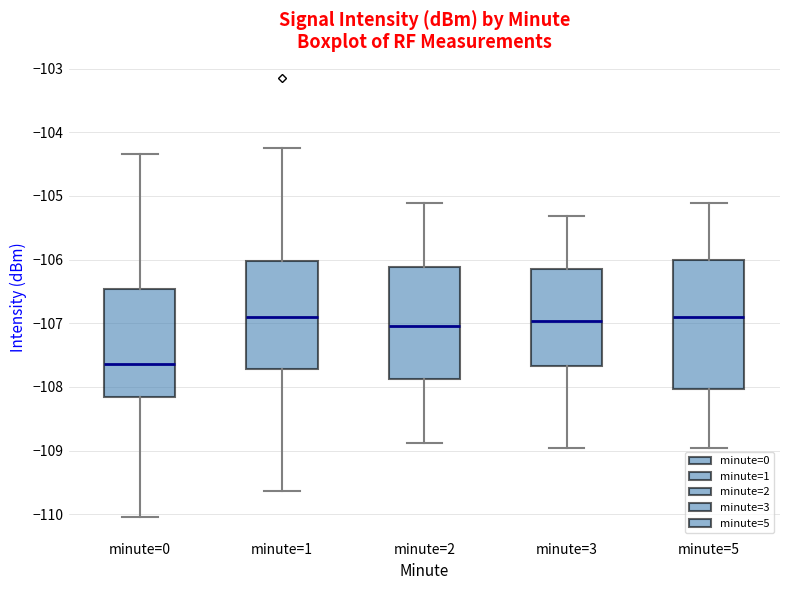

Reading left to right, transcribe this box plot: for each box, give where its median line is, the range the box spans, and where its two whiskers end, as read against the y-axis. The values are not printed on the chart, so give them approximately, as read against the axis.

minute=0: median -107.6, box -108.2 to -106.5, whiskers -110.0 to -104.3
minute=1: median -106.9, box -107.7 to -106.0, whiskers -109.6 to -104.2
minute=2: median -107.0, box -107.9 to -106.1, whiskers -108.9 to -105.1
minute=3: median -107.0, box -107.7 to -106.1, whiskers -109.0 to -105.3
minute=5: median -106.9, box -108.0 to -106.0, whiskers -109.0 to -105.1